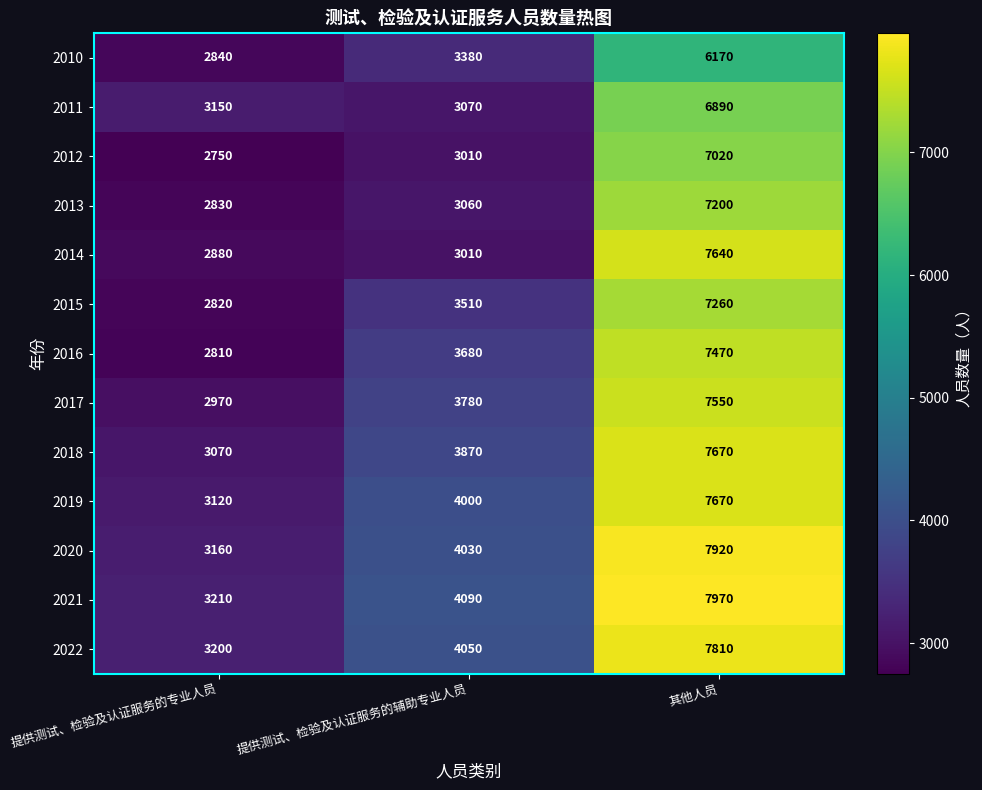

Rank the series at 提供测试、检验及认证服务的专业人员 from lowest to highest value.

2012, 2016, 2015, 2013, 2010, 2014, 2017, 2018, 2019, 2011, 2020, 2022, 2021